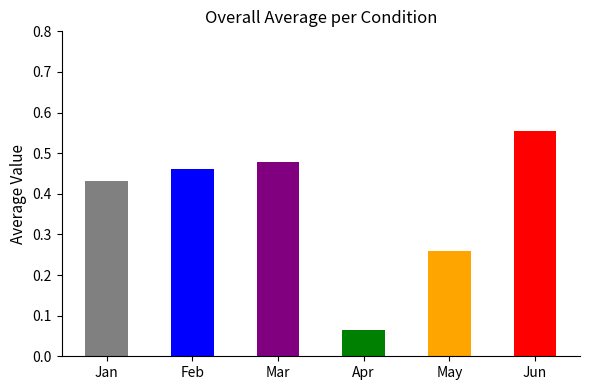

Is it true that the value at Jan is 0.3?

False